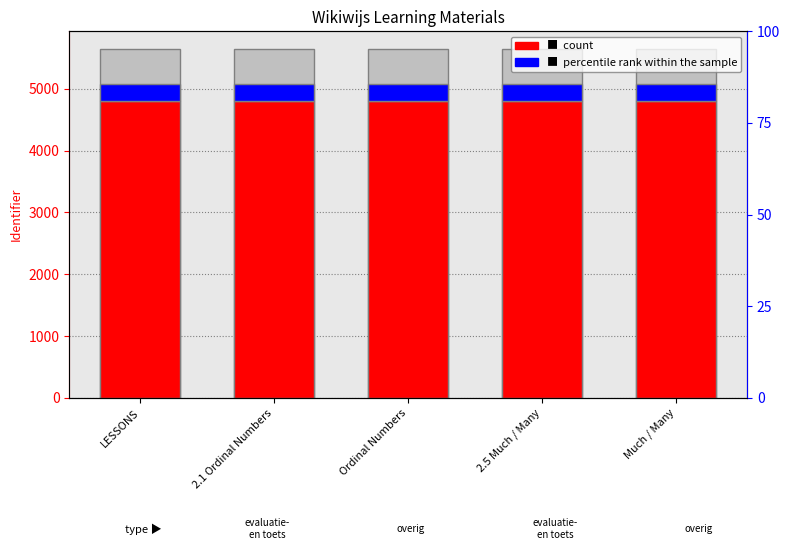

What is the spread (max minus min) of values at 2.5 Much / Many?

4517.3